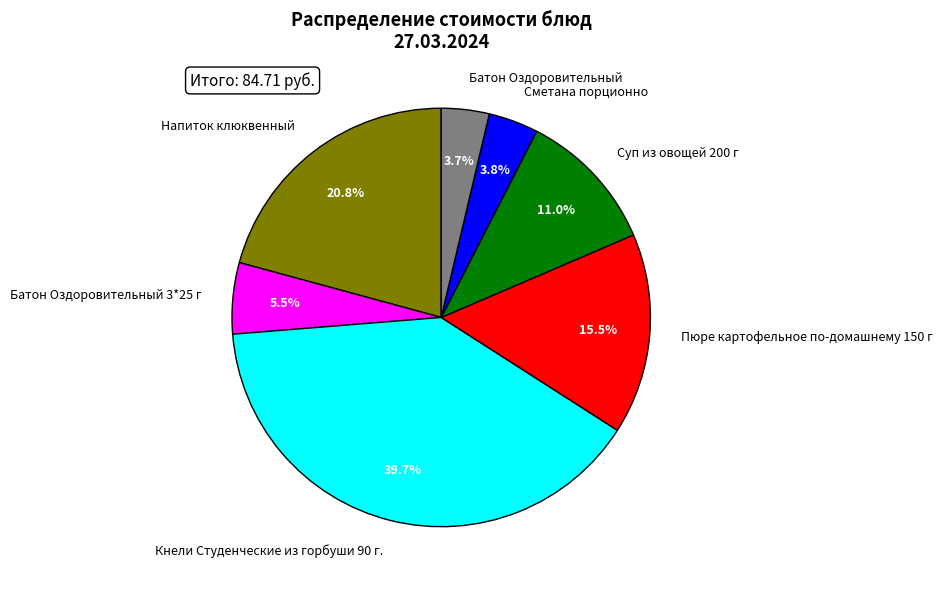

Does Батон Оздоровительный account for over 50% of the chart?

No